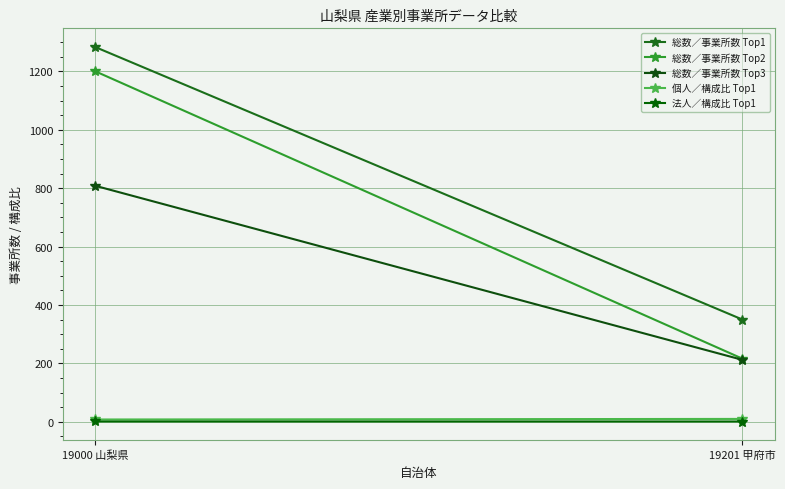

At which label is 法人／構成比 Top1 closest to 1?

19201 甲府市